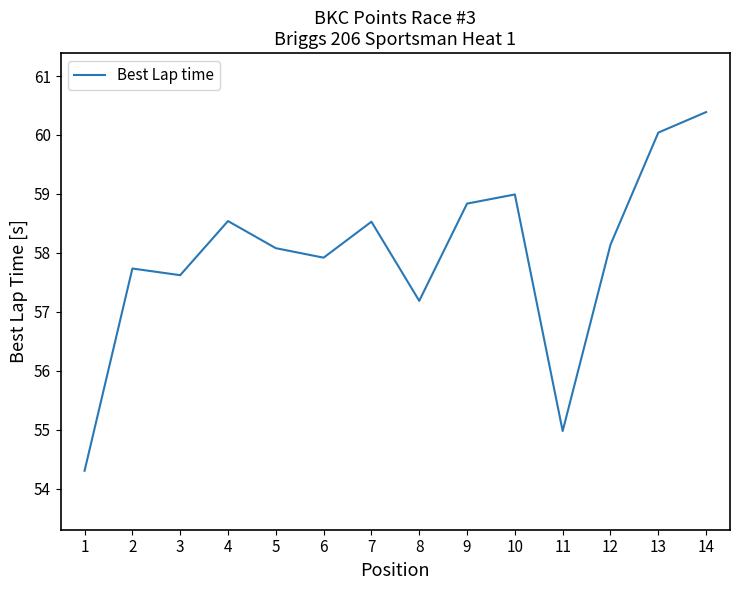

How many interior local peaks (higher than both neighbors) does the data have?

4